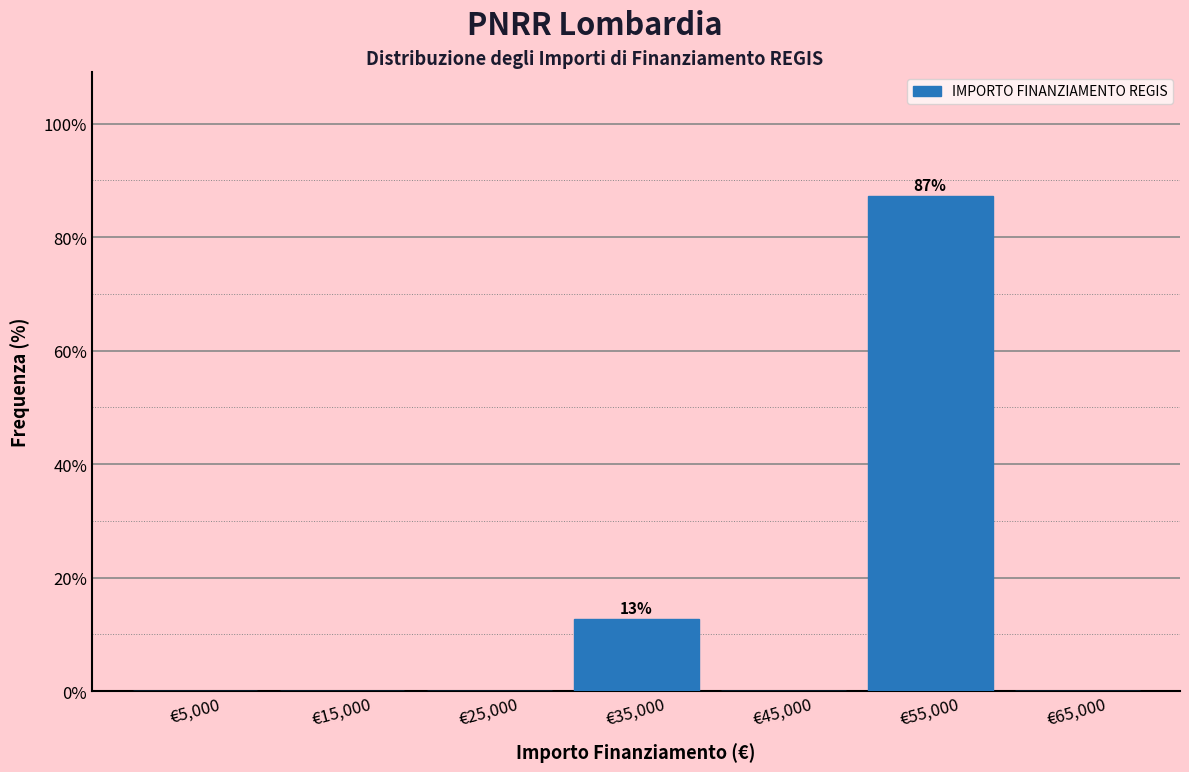

Over which range of the x-axis is the bar tallest?

50000 to 60000